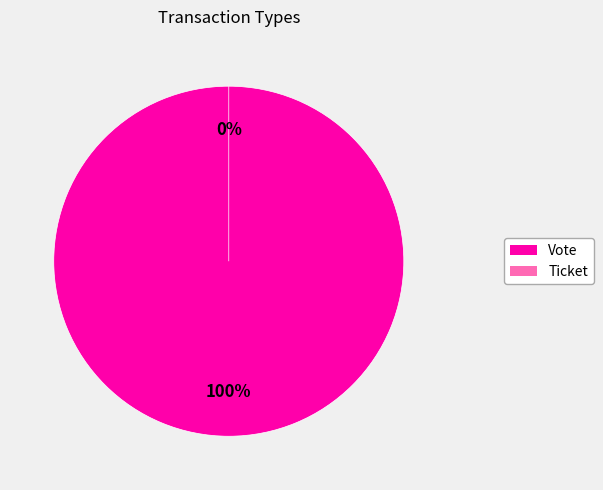

To the nearest percent, what percentage of the pie is Vote?

100%